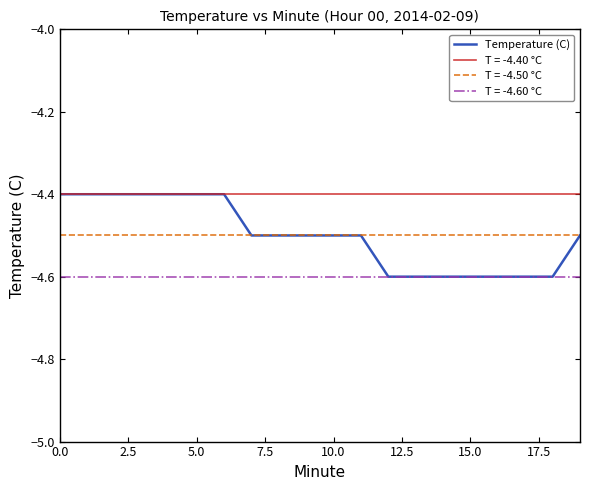

Which has a higher value, 7.5 or 16?

7.5